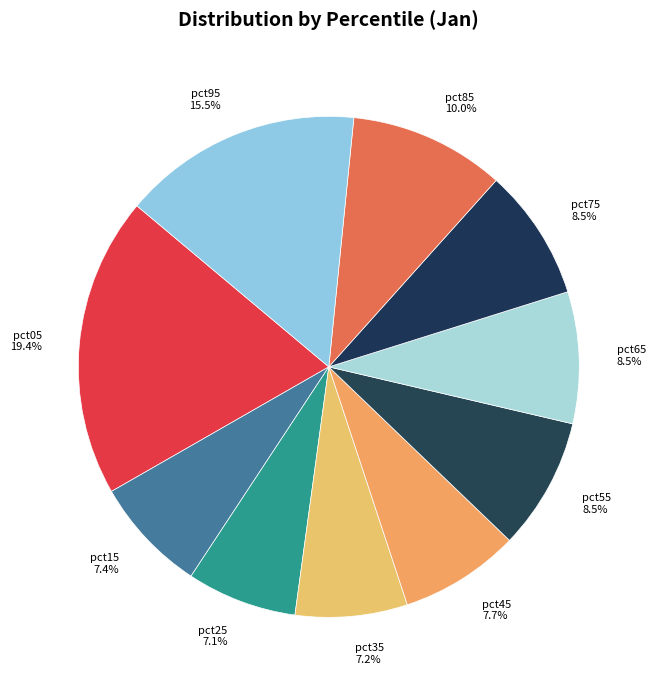

To the nearest percent, what is the difference between the pct65 and pct05 slice percentages?

11%